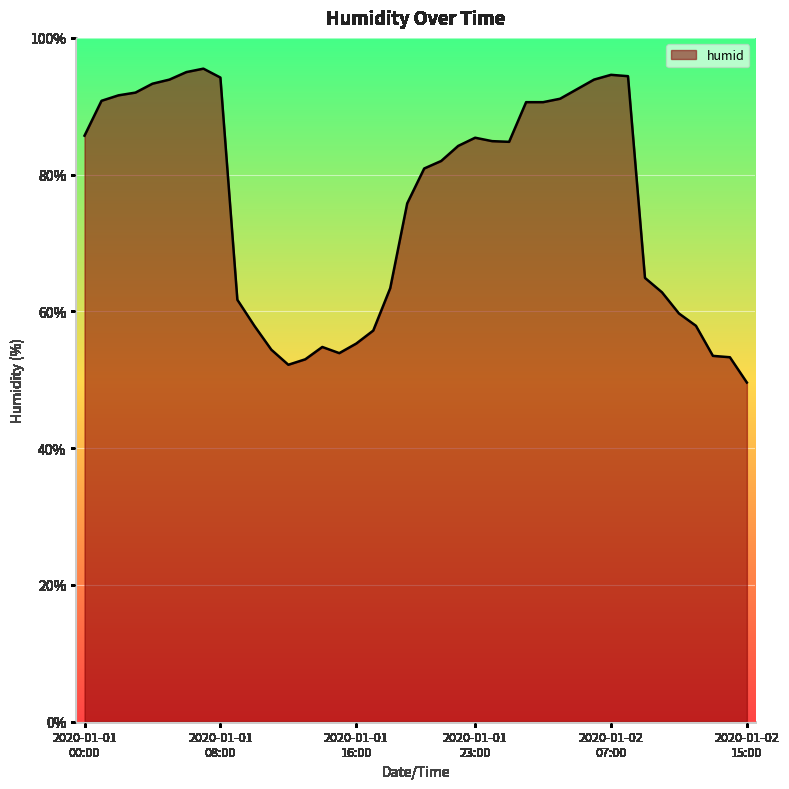

What is the greatest value displayed?

95.5